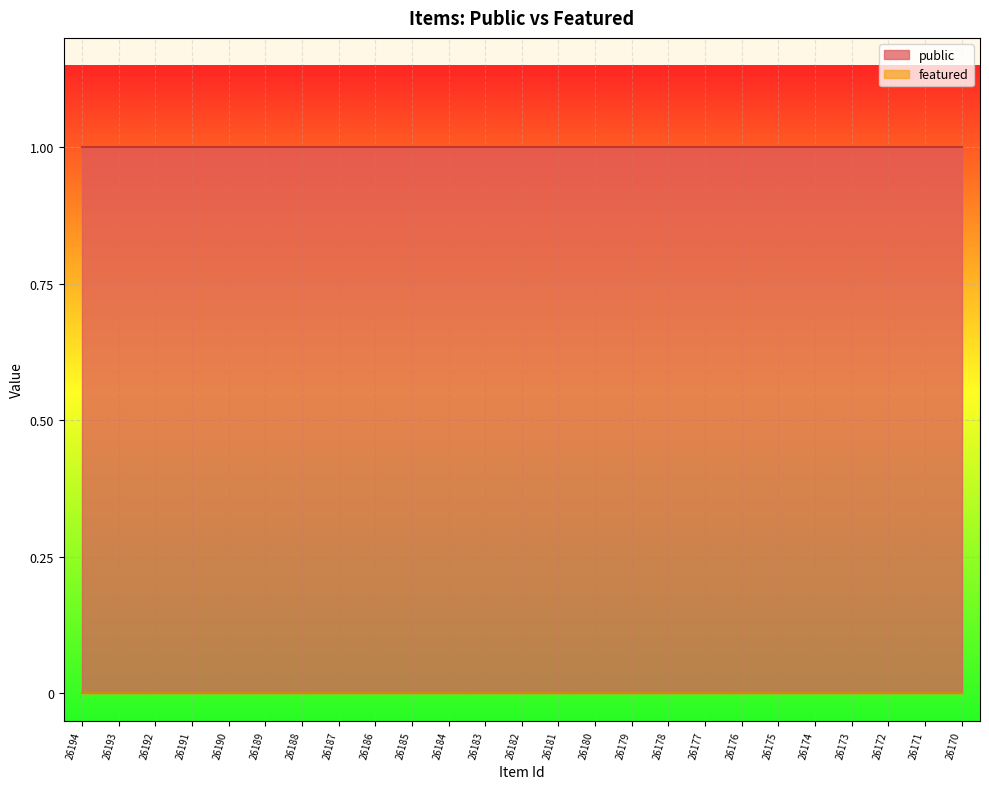

True or false: public has a value of 1 at 26193.

True